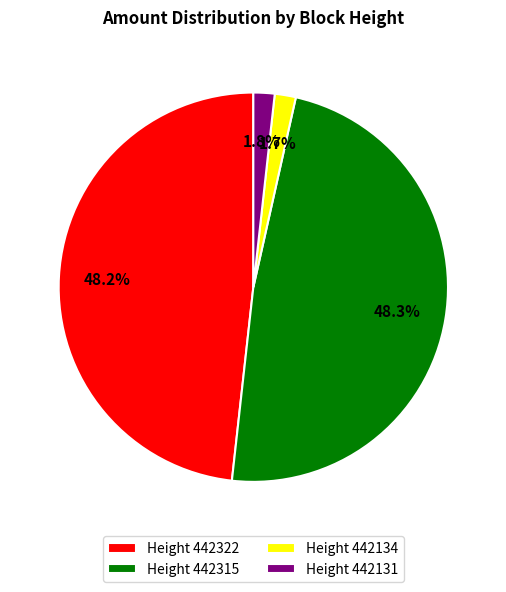

How many segments does this pie chart have?

4